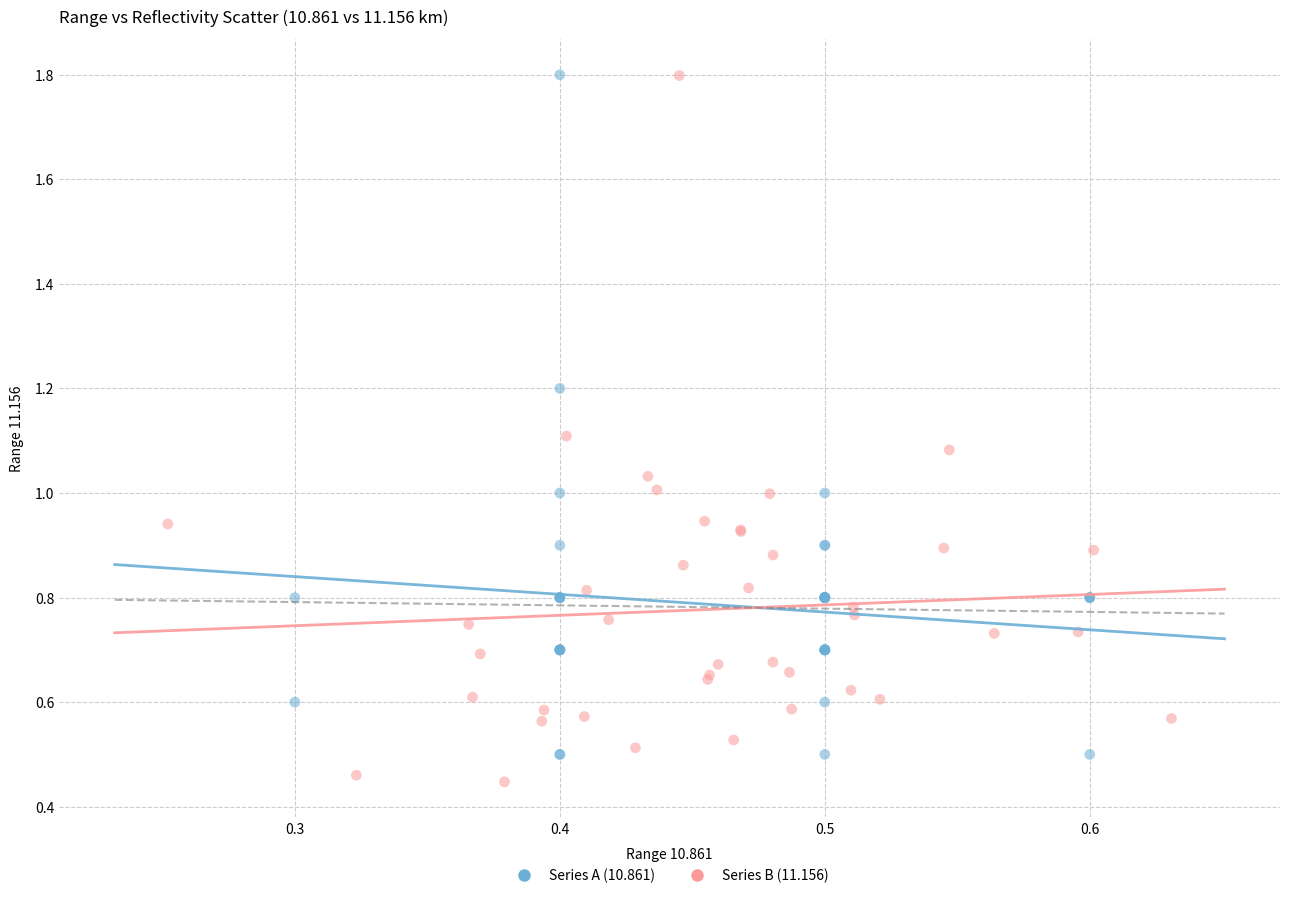

What are all the series names shown in the legend?

Series A (10.861), Series B (11.156)